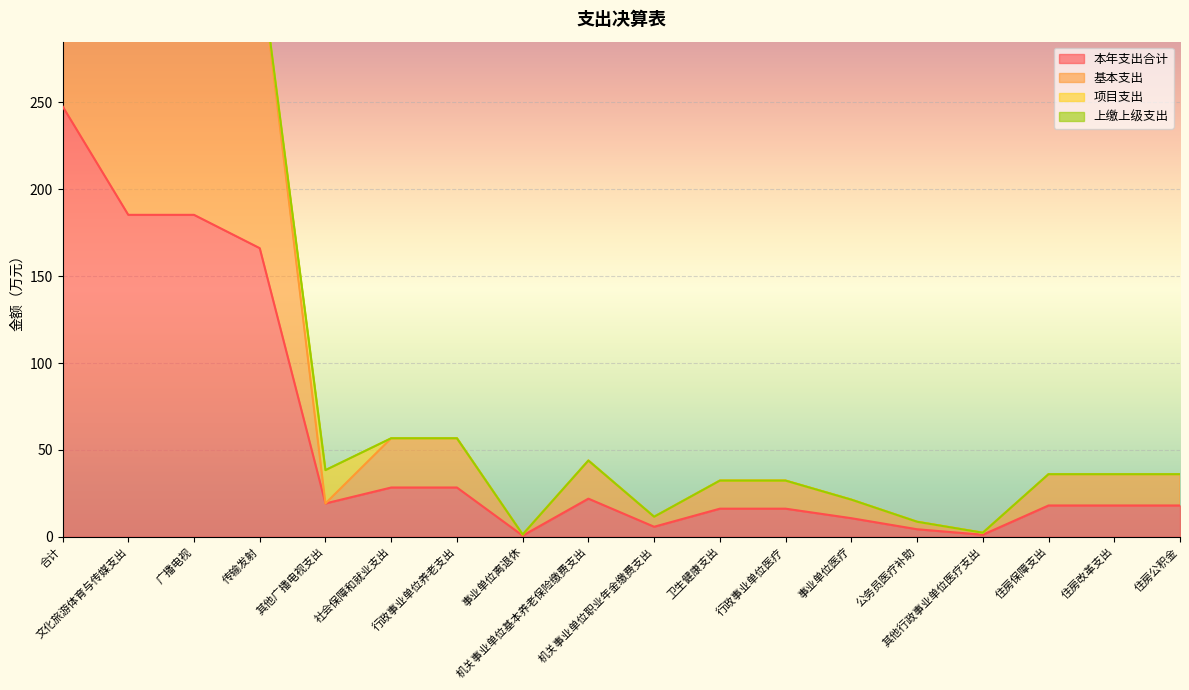

True or false: 基本支出 and 本年支出合计 cross at least once.

False